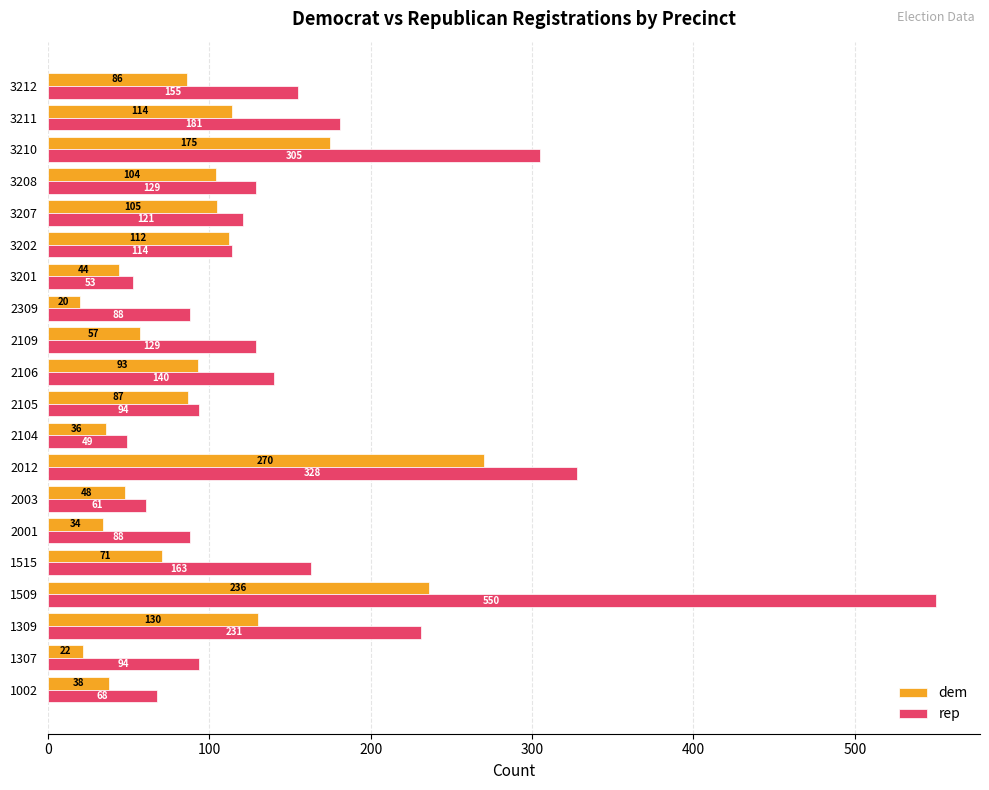

What are all the series names shown in the legend?

dem, rep